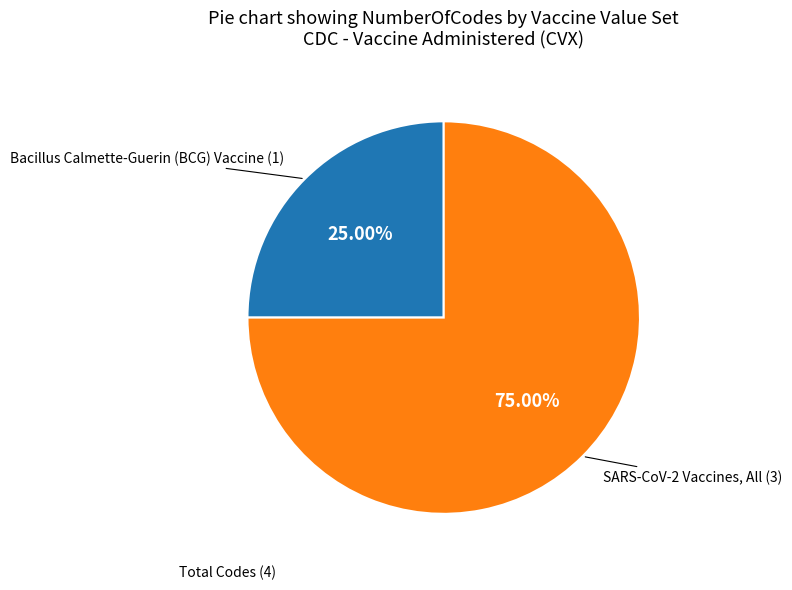

Is there any slice that represents more than half of the pie?

Yes